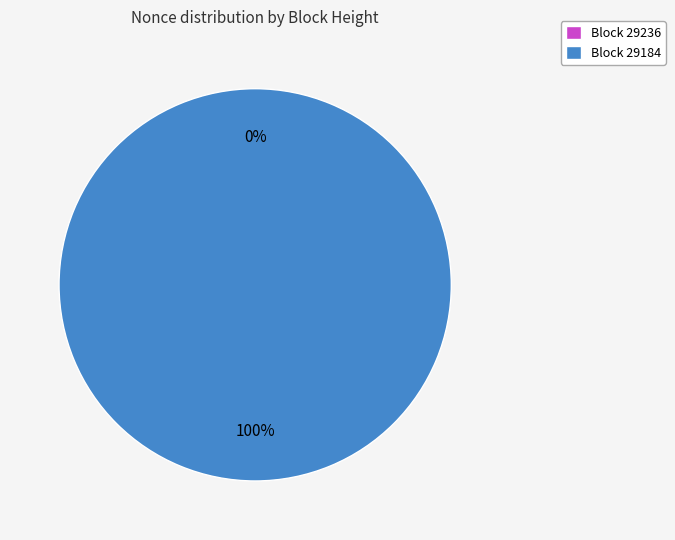

Which category has the biggest portion of the pie?

29184